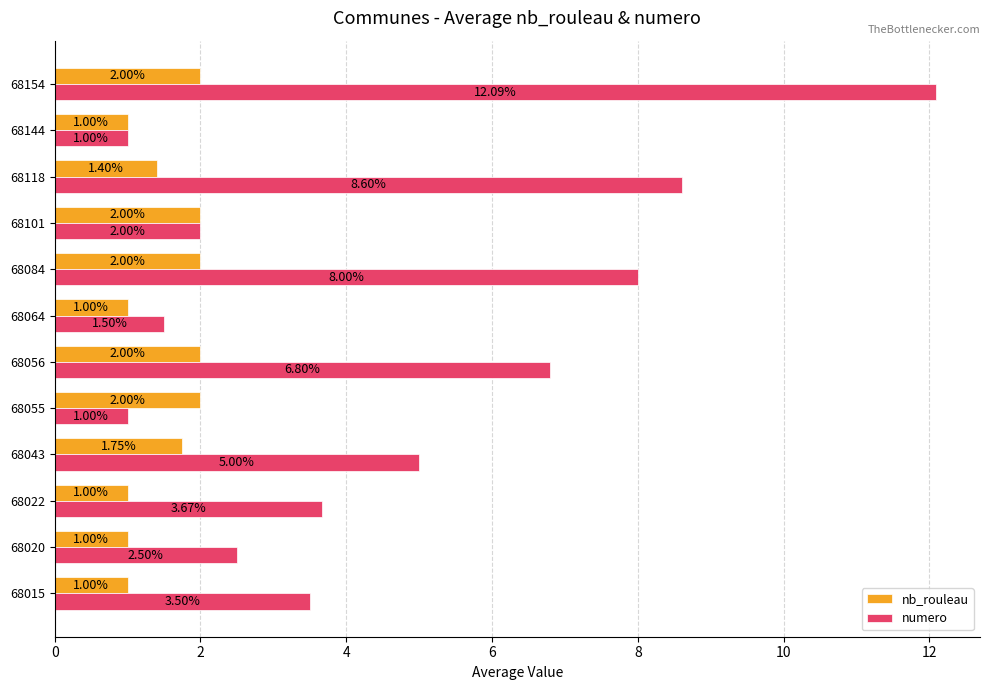

Which series has the widest spread of values?

numero